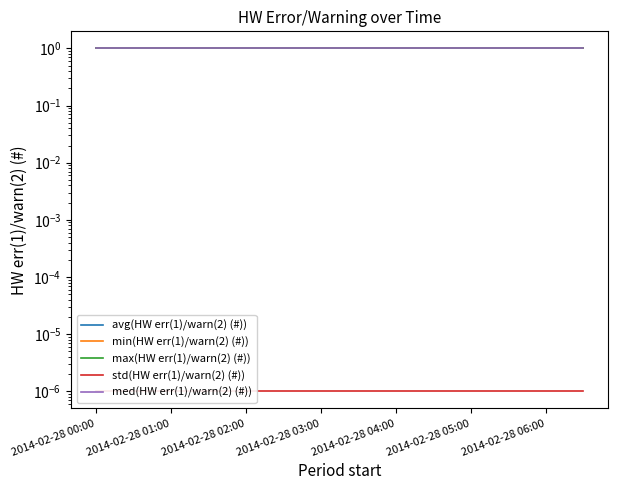

What is the sum of the med(HW err(1)/warn(2) (#)) values at 13 and 34?

2.0